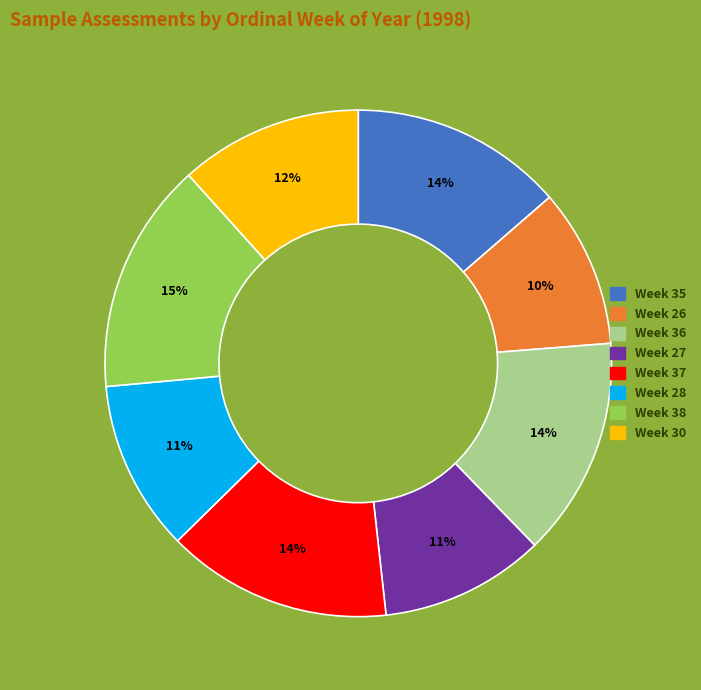

Is it true that Week 30 is 12% of the pie?

True